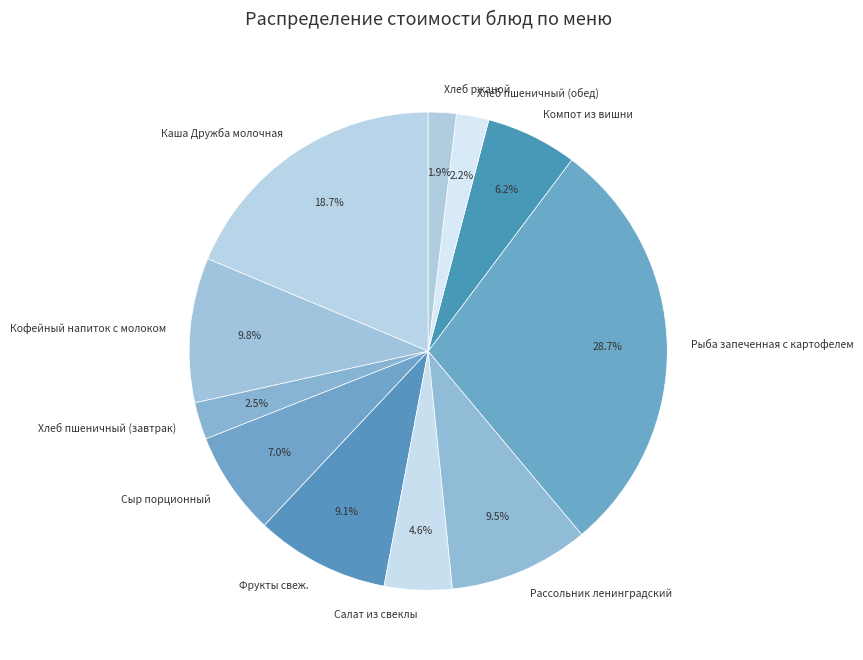

How many slices are in this pie chart?

11